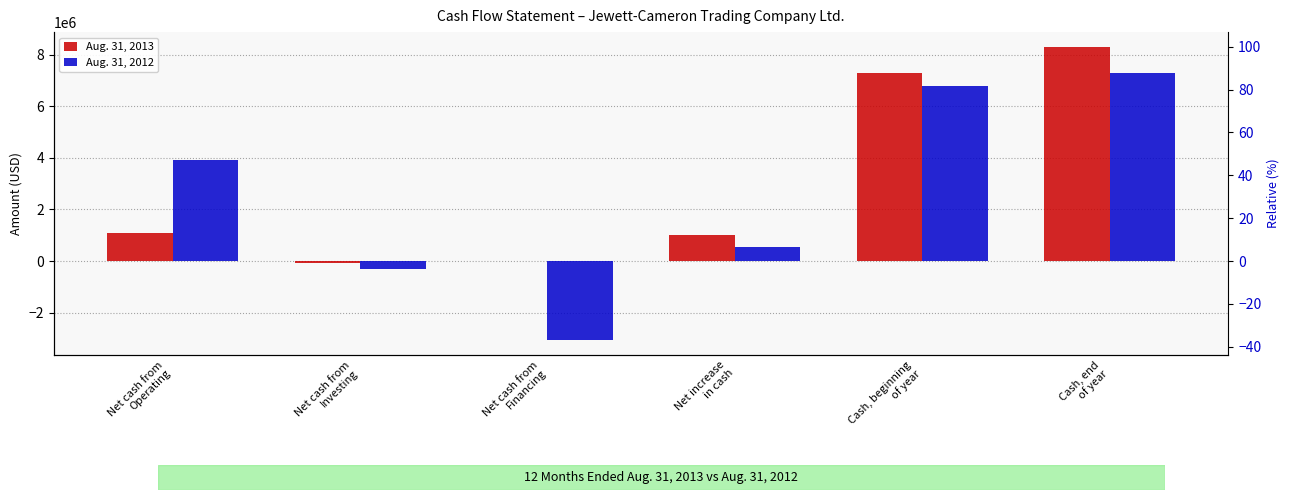

Are the bars horizontal?

No